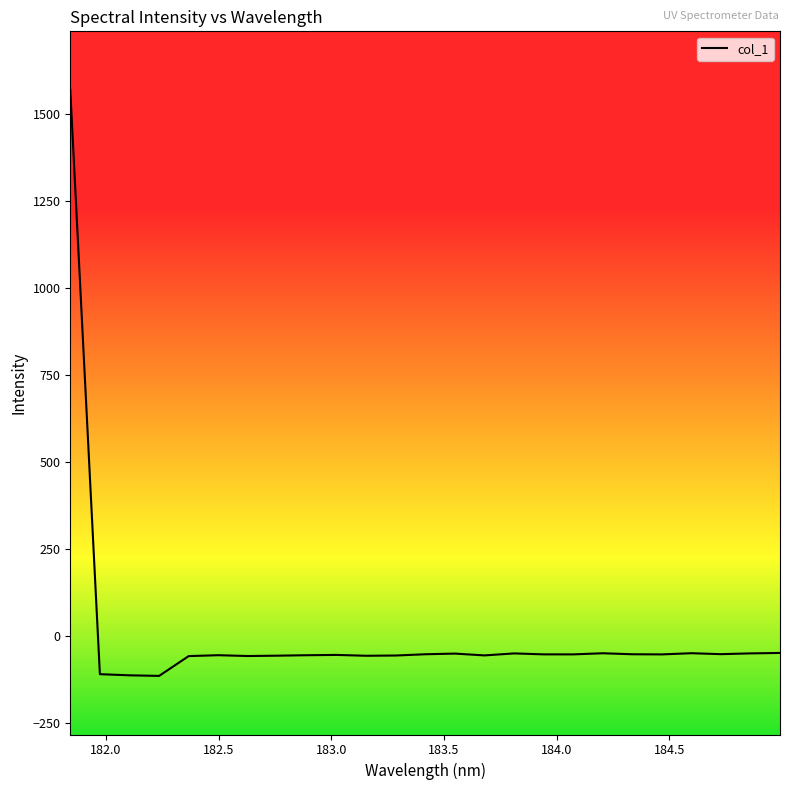

What is the maximum value shown in the chart?

1570.0